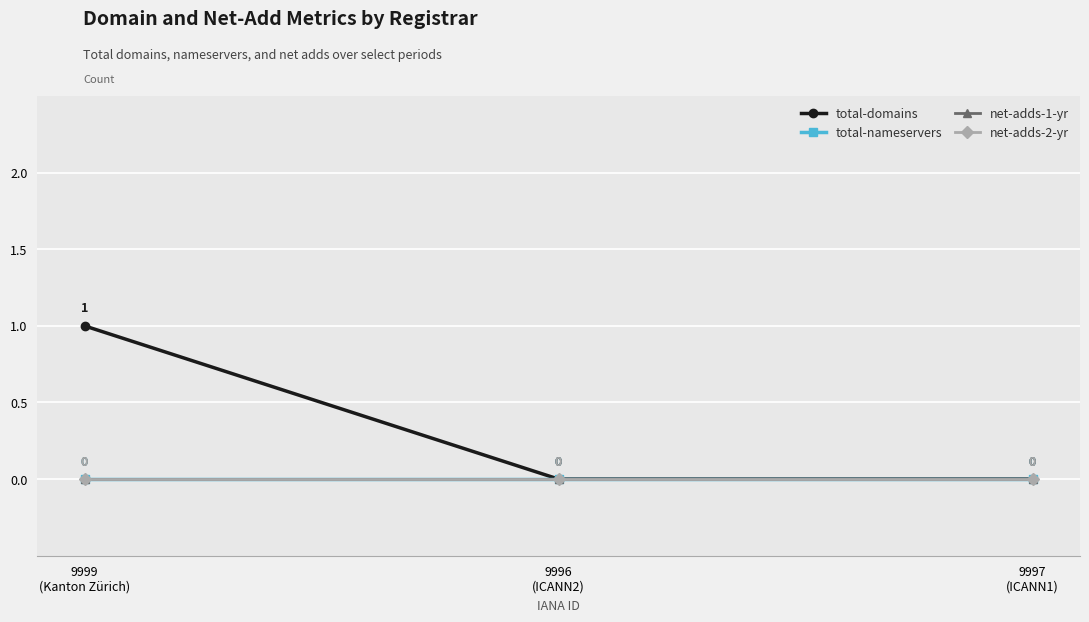

Reading right to left, what are all the values shown in this chart?

total-domains: 0	0	1
total-nameservers: 0	0	0
net-adds-1-yr: 0	0	0
net-adds-2-yr: 0	0	0